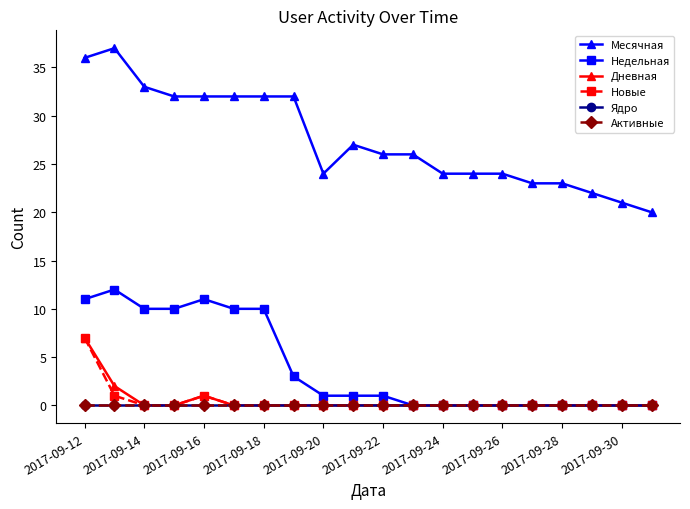

Does the chart have visible grid lines?

No